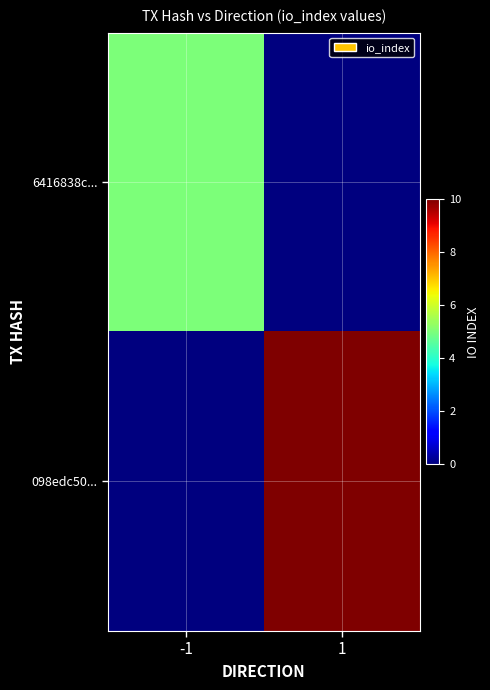

Count the number of categories in the chart.

2